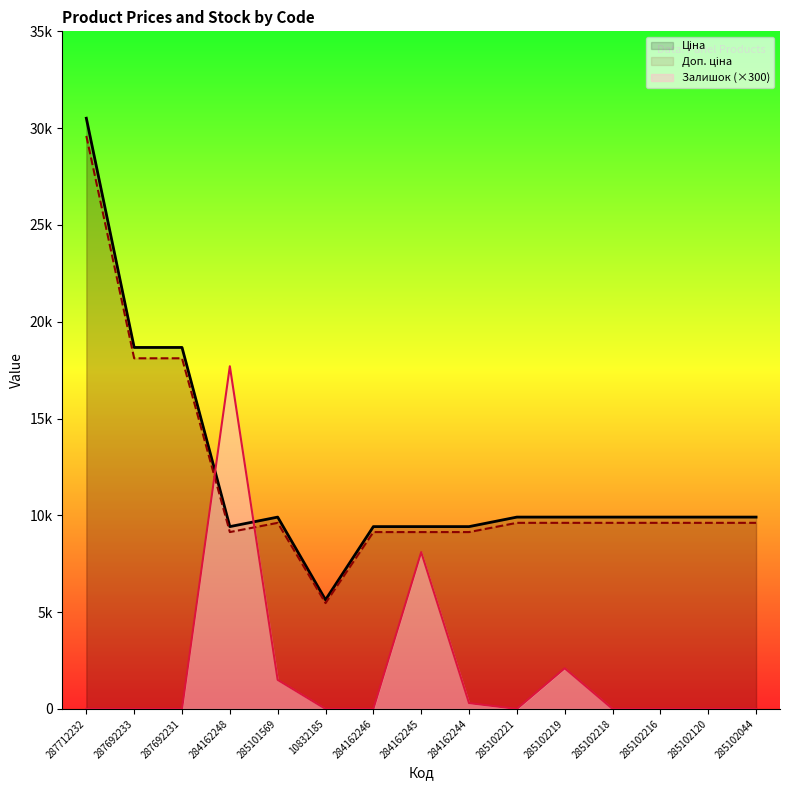

True or false: Залишок (×300) has a value of 2100.0 at 285102219.

True